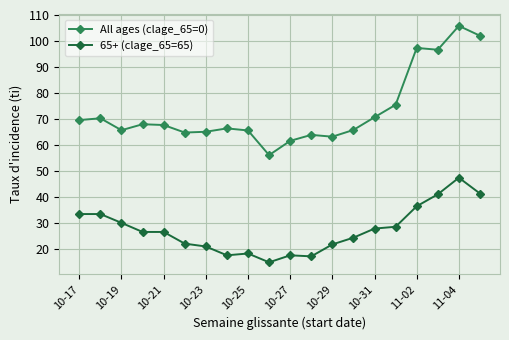

Which series has the largest total across all categories?

All ages (clage_65=0)